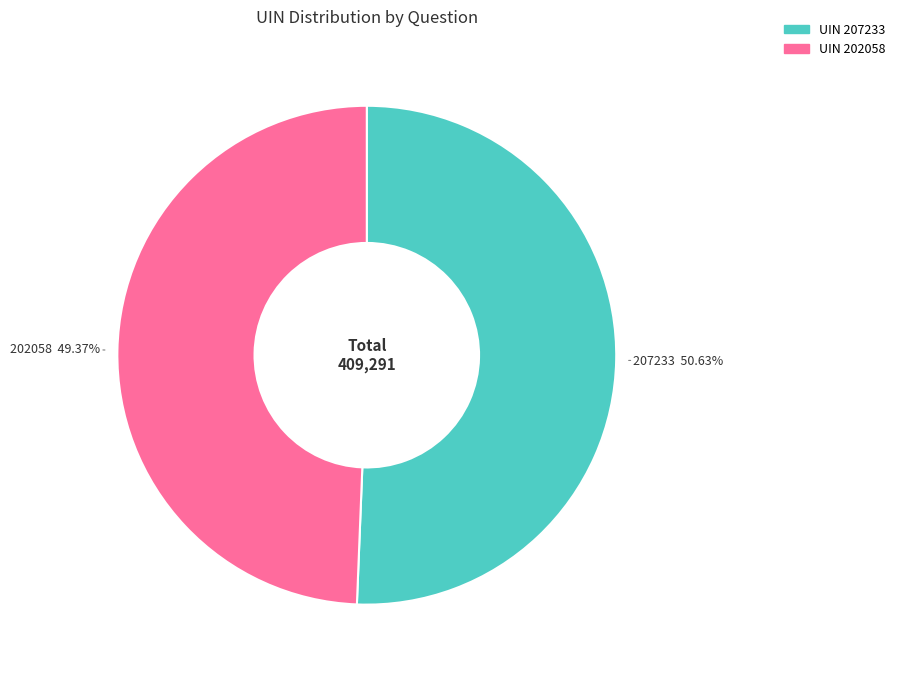

How many segments does this pie chart have?

2